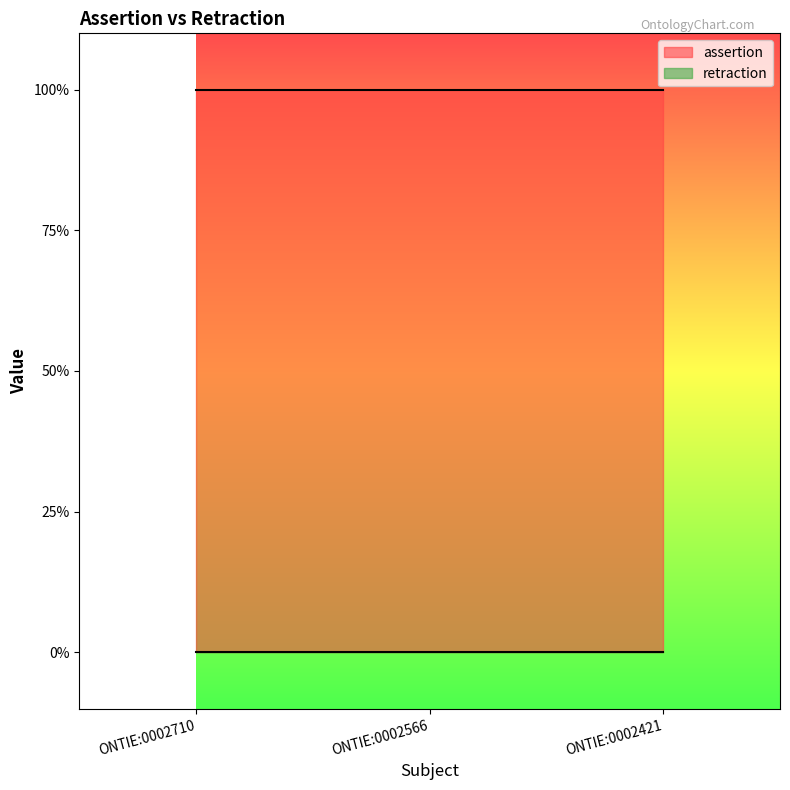

Reading left to right, what are all the values shown in this chart?

assertion: 1	1	1
retraction: 0	0	0